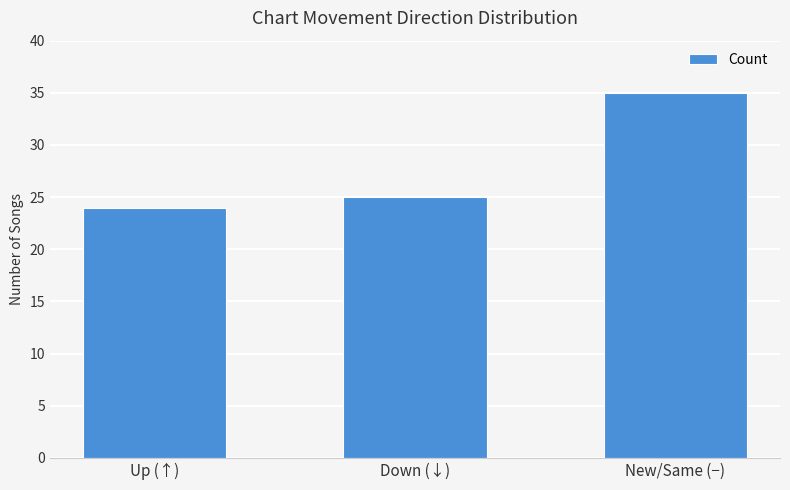

What is the smallest value displayed?

24